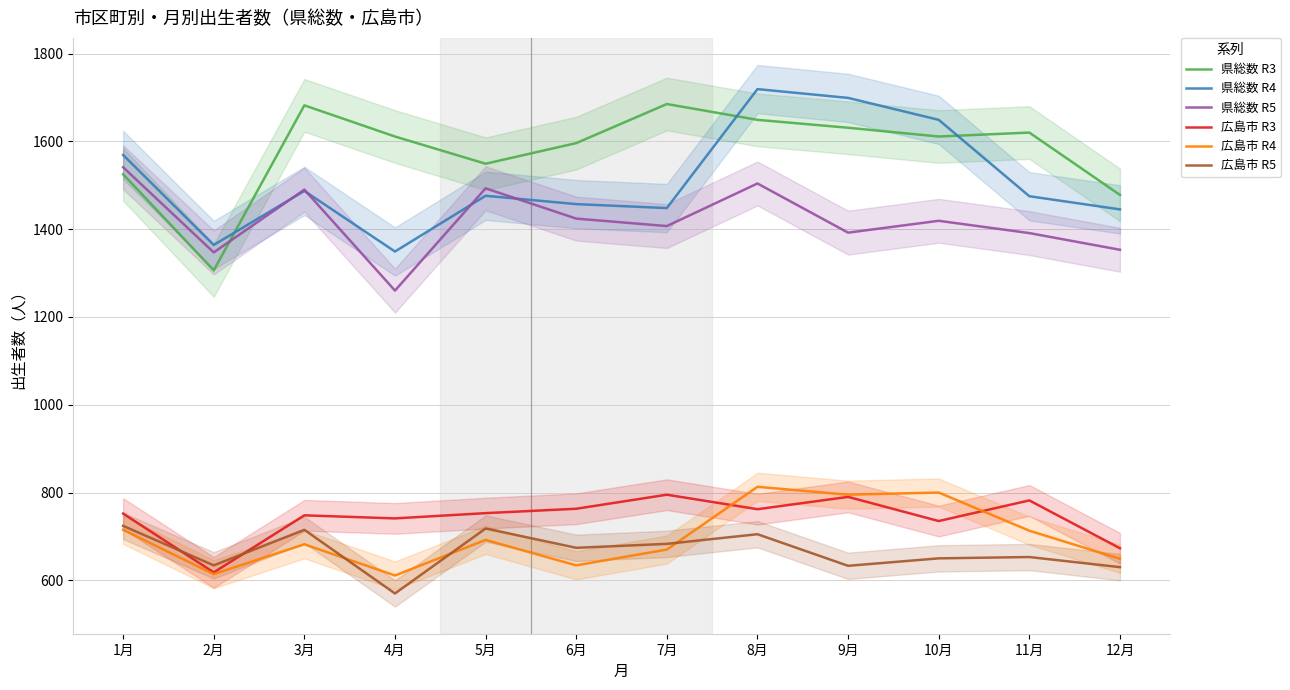

Which category has the highest value in the 県総数 R5 series?

1月